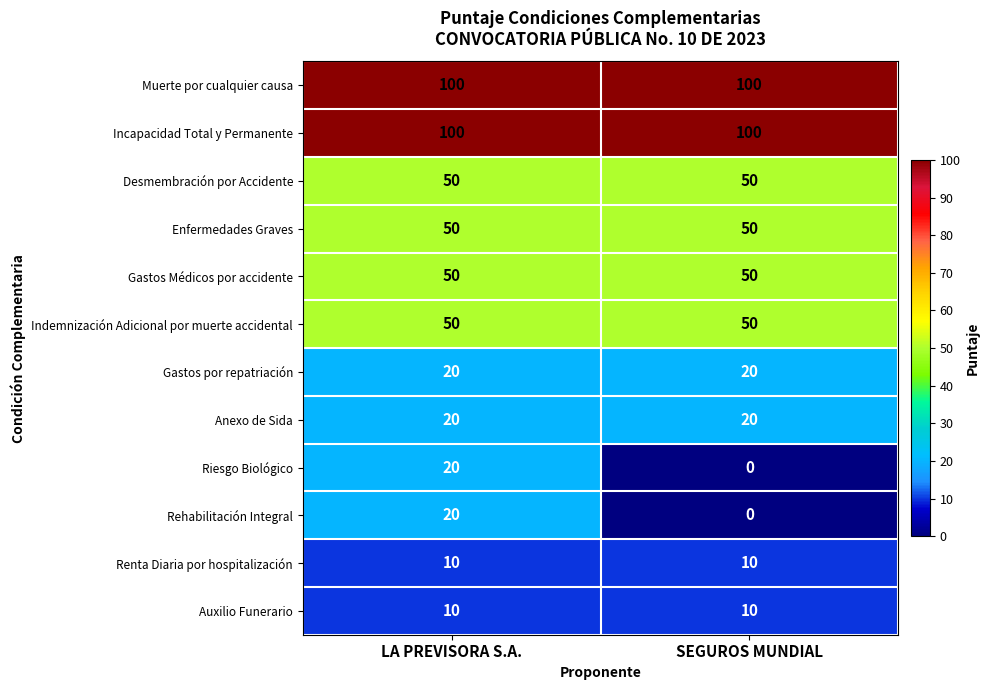

Count the number of categories in the chart.

2